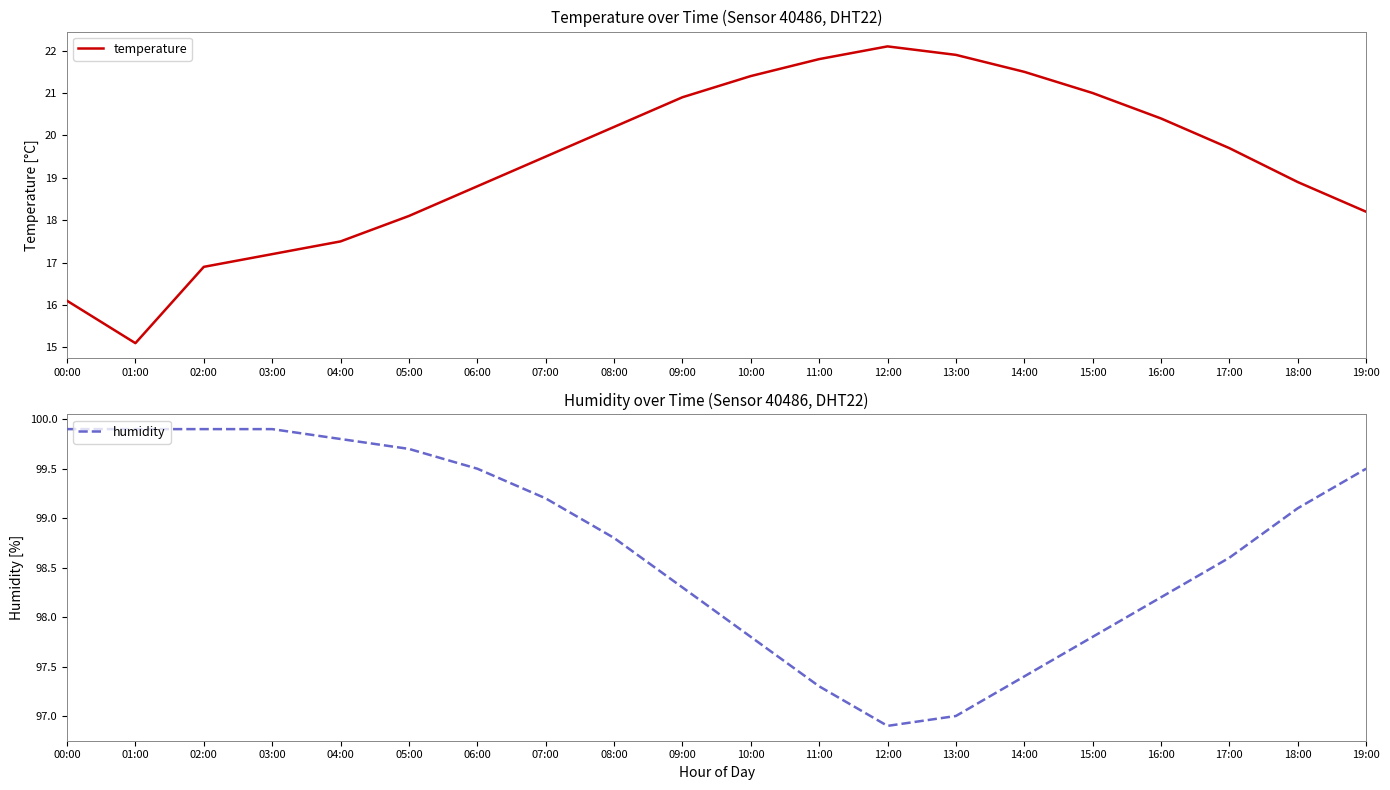

List the series in order of their peak value, highest first.

humidity, temperature